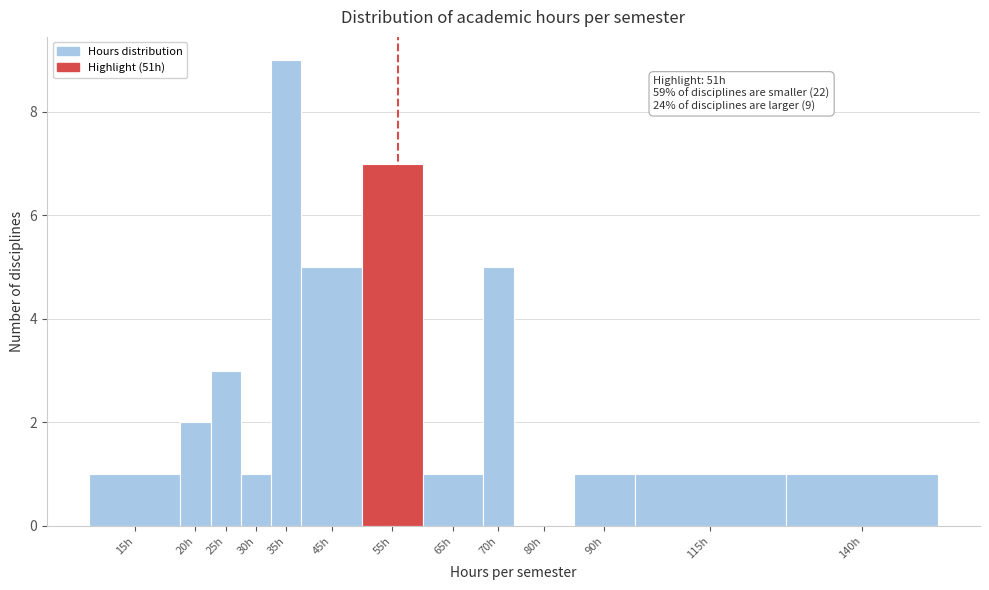

Reading left to right, list all the values displayed in this chart.

15h=1	20h=2	25h=3	30h=1	35h=9	45h=5	55h=7	65h=1	70h=5	80h=0	90h=1	115h=1	140h=1